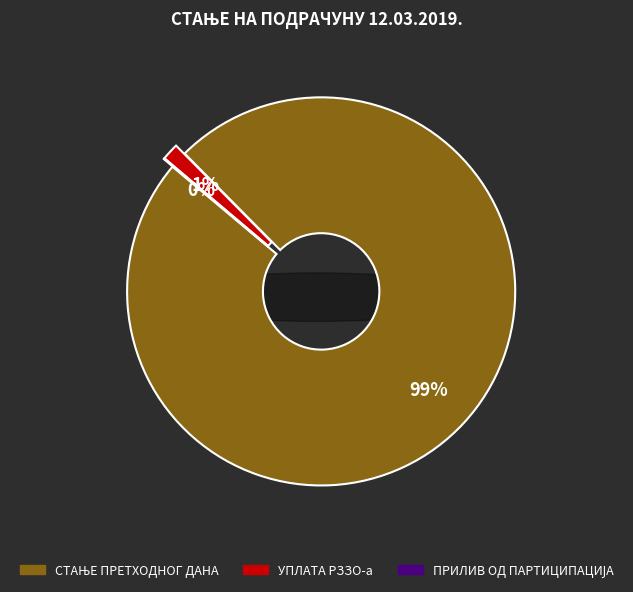

Count the number of slices in the pie.

3